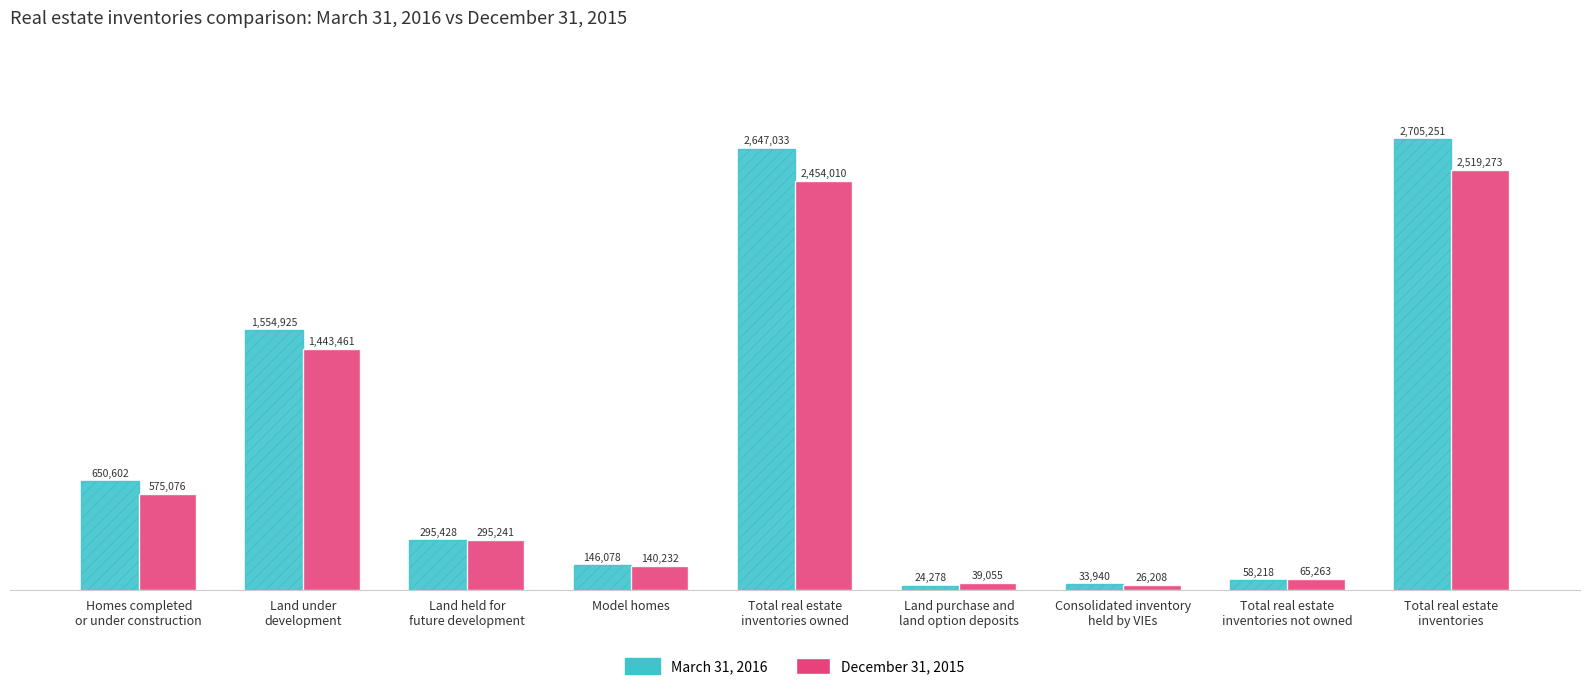

Does the chart contain any negative values?

No